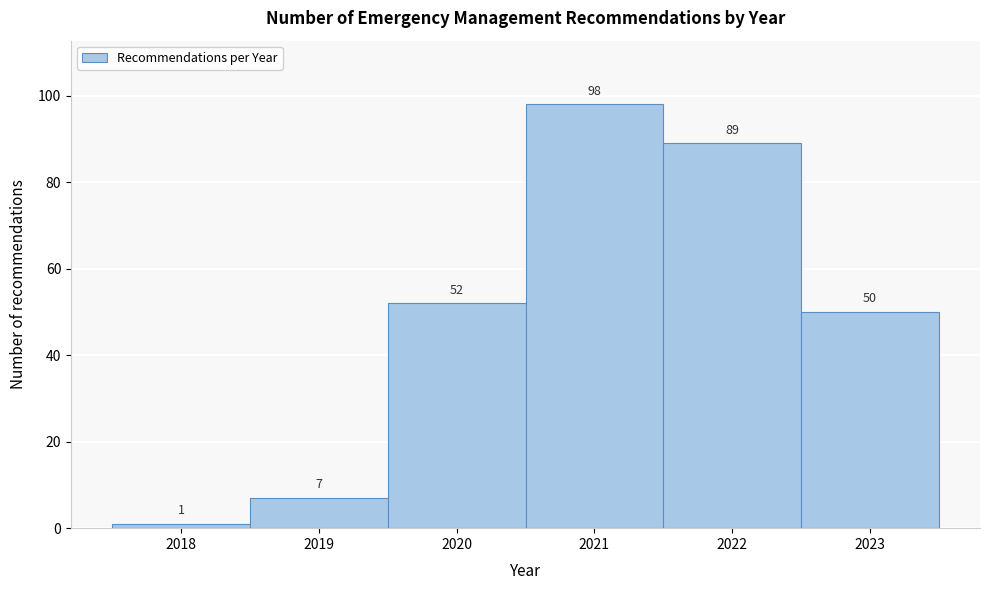

How tall is the bar that spans 2019.5 to 2020.5 on the x-axis?

52